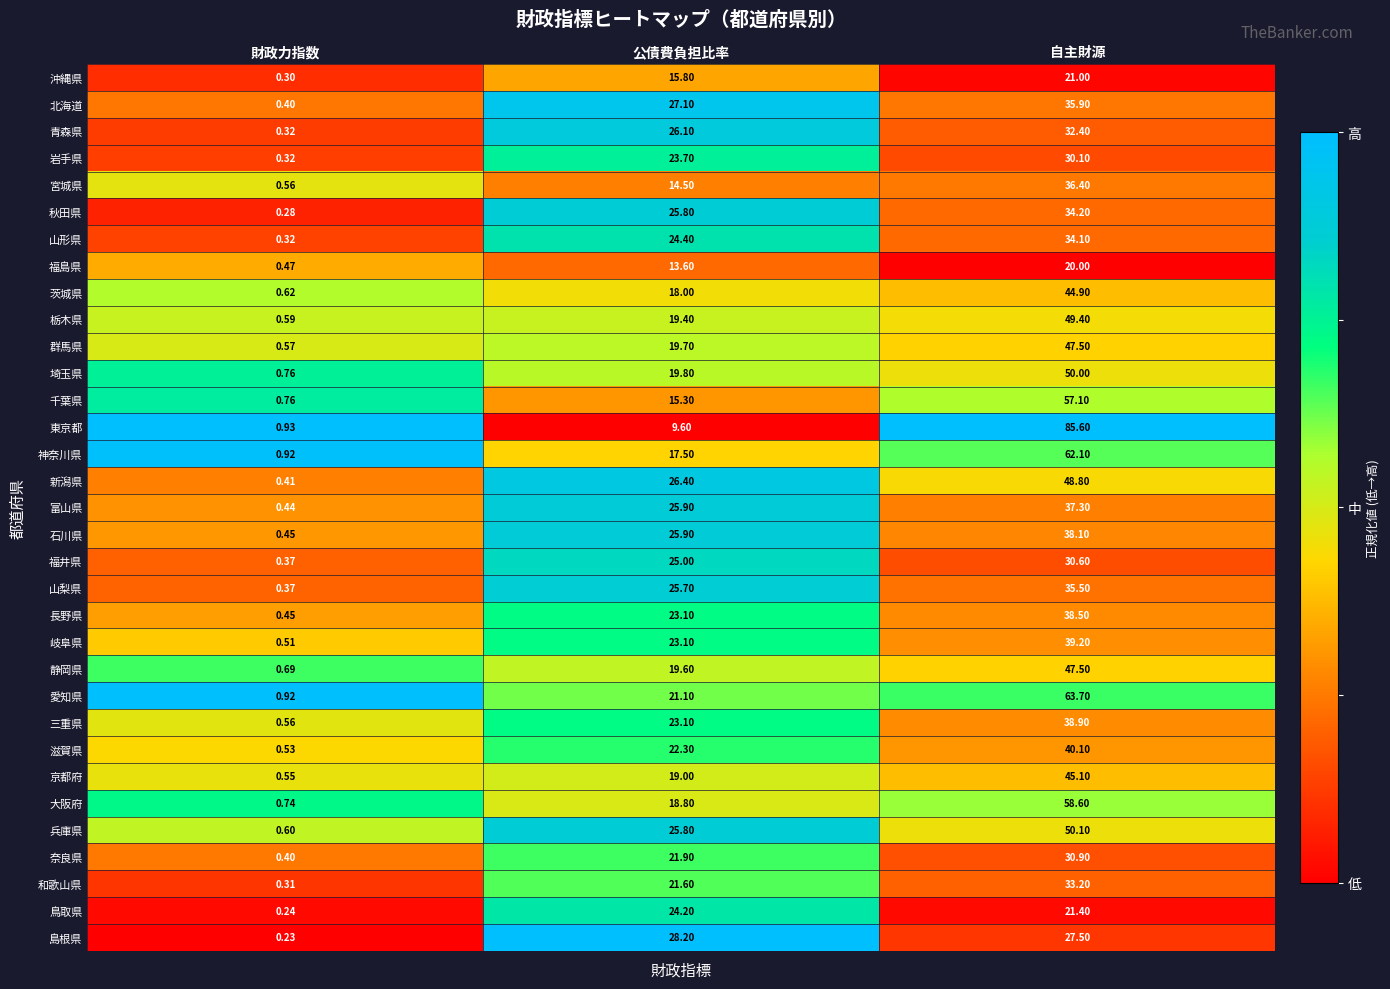

Which category has the lowest value across all series?

財政力指数